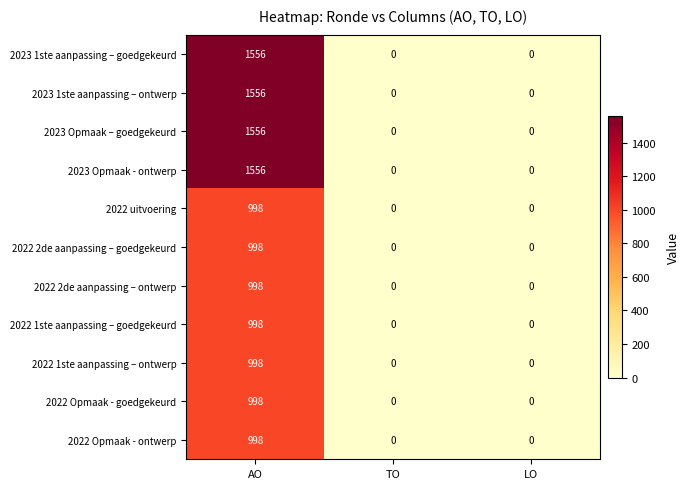

What is the spread (max minus min) of values at AO?

558